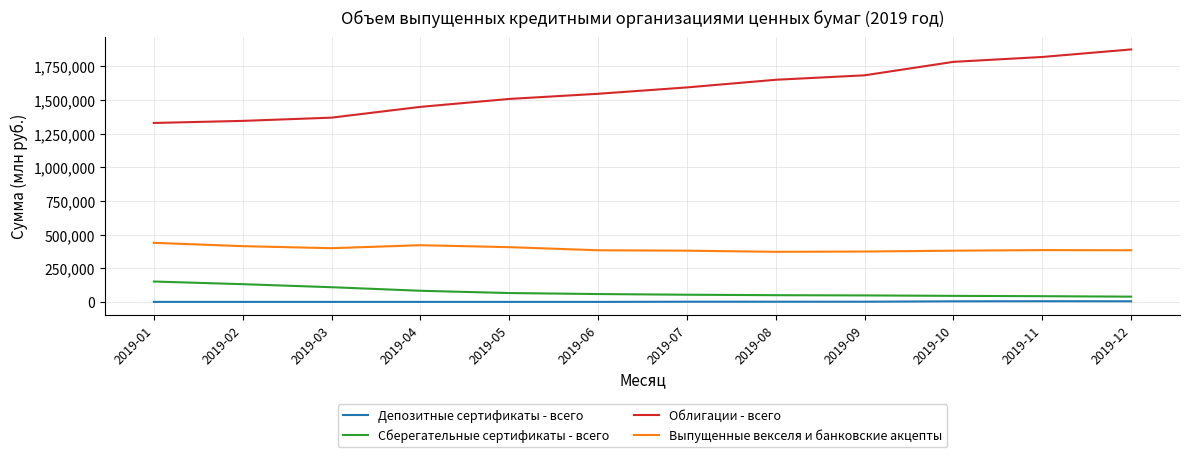

Between 2019-02 and 2019-08, which series saw the biggest shift?

Облигации - всего